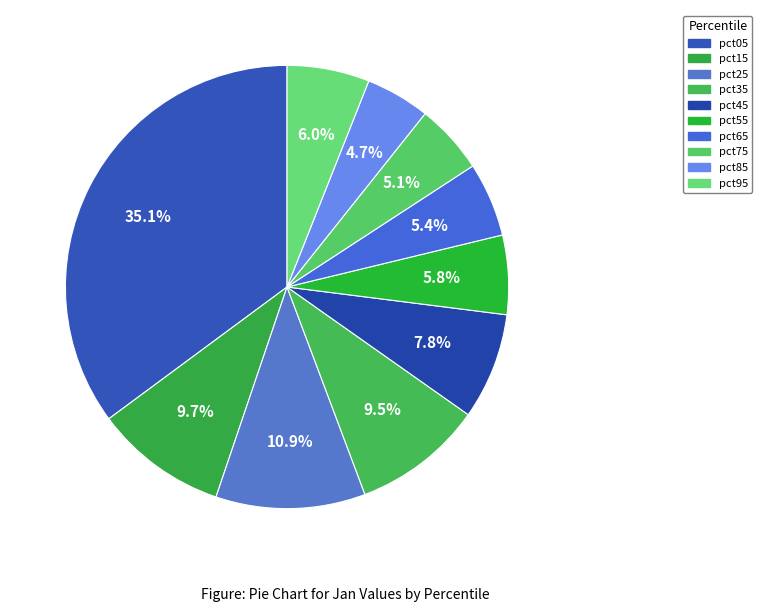

To the nearest percent, what percentage of the pie is pct75?

5%